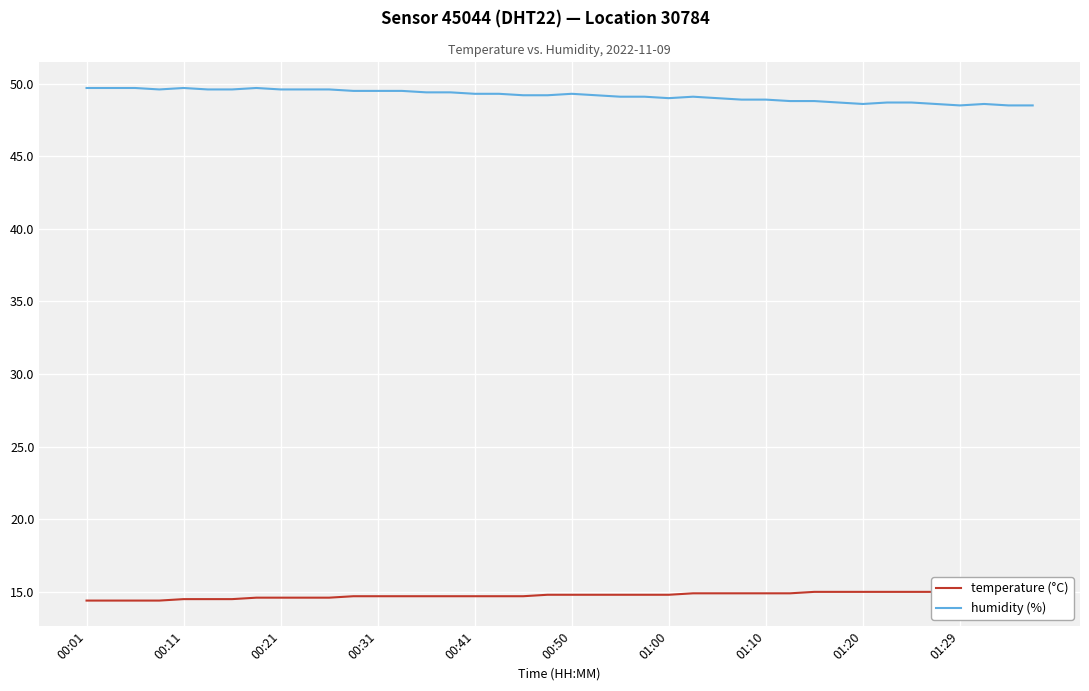

The humidity (%) series shows 12.4 at 01:20. True or false?

False